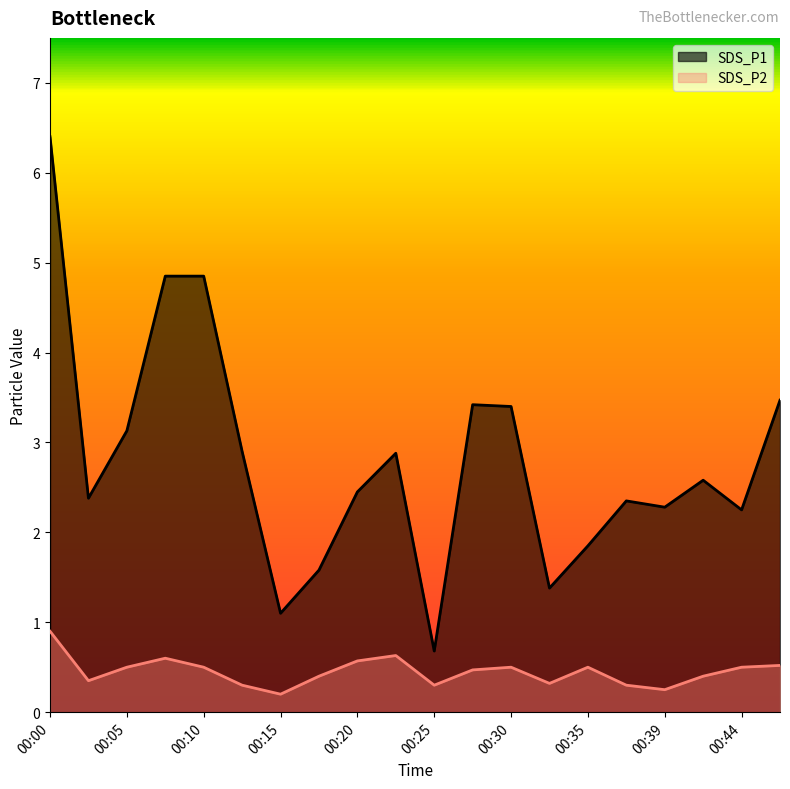

Rank the series by their maximum value, from highest to lowest.

SDS_P1, SDS_P2